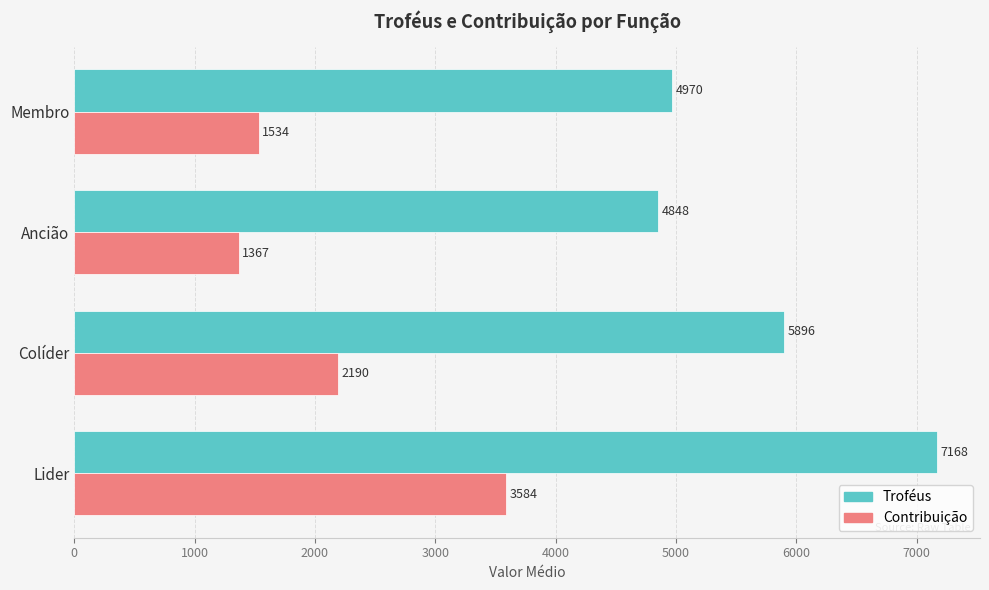

Where is Troféus nearest to the value 6008?

Colíder